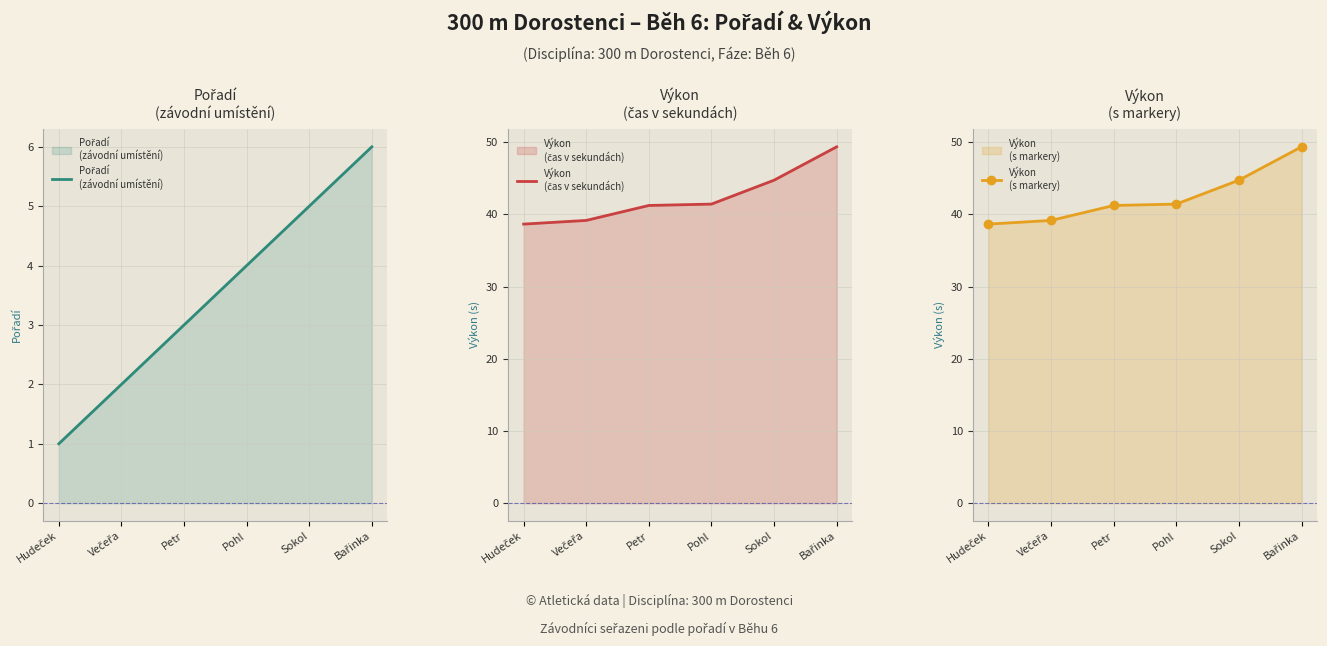

What position from the left is Bařinka?

6